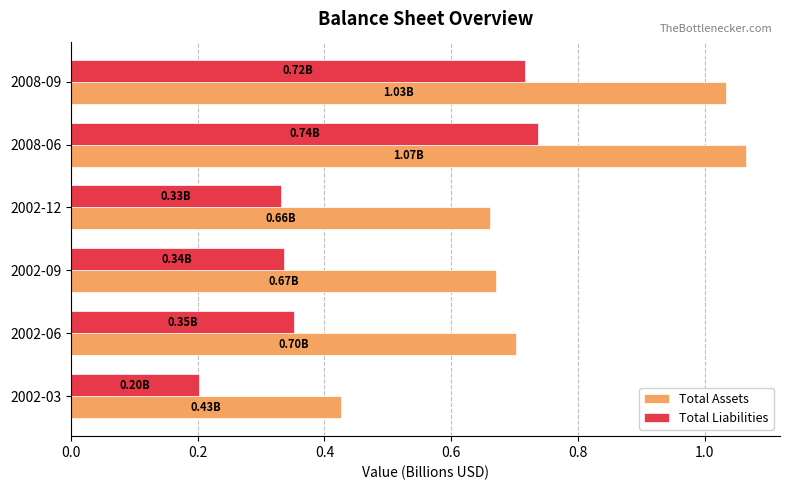

Which series has the widest spread of values?

Total Assets